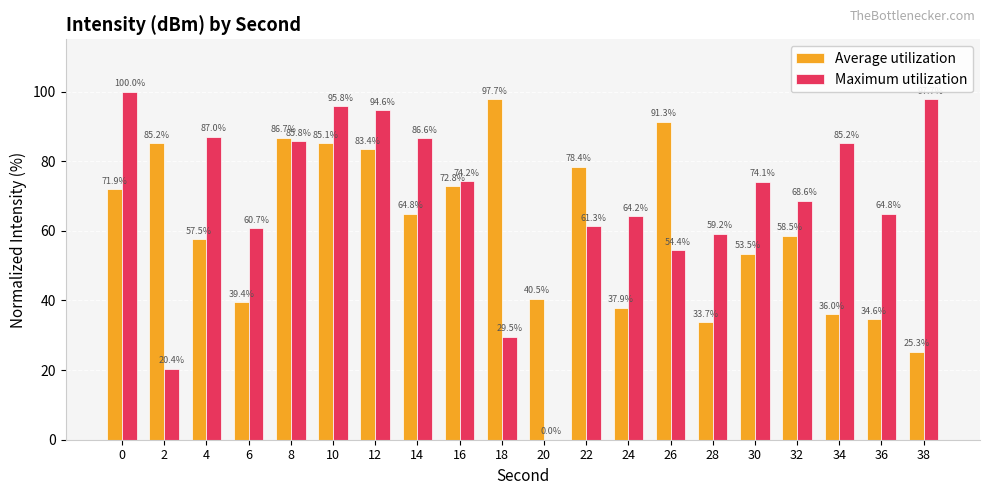

Which series has the largest total across all categories?

Maximum utilization